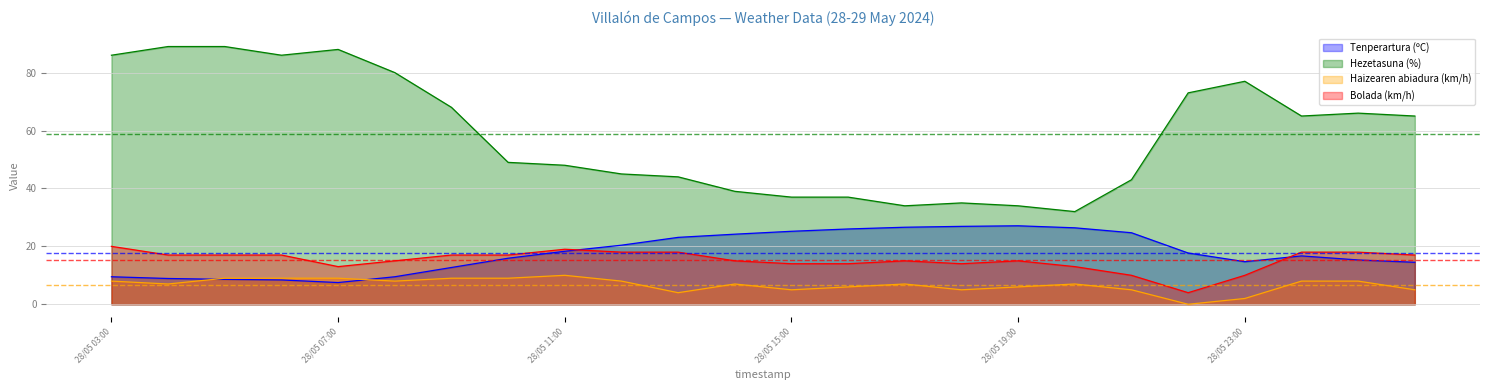

True or false: Tenperartura (ºC) line and Bolada (km/h) line intersect in this chart.

True